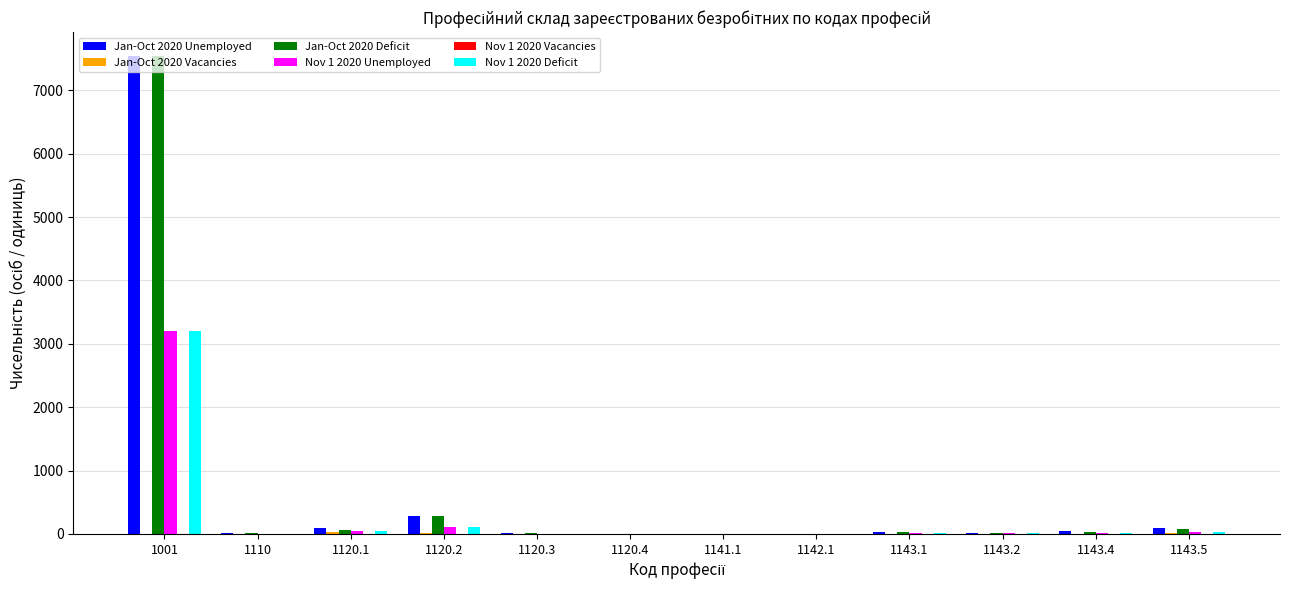

At which category is the sum across all series the highest?

1001